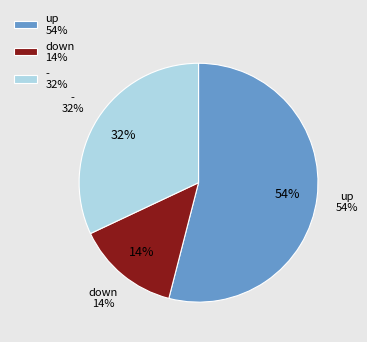

True or false: - accounts for 32% of the total.

True